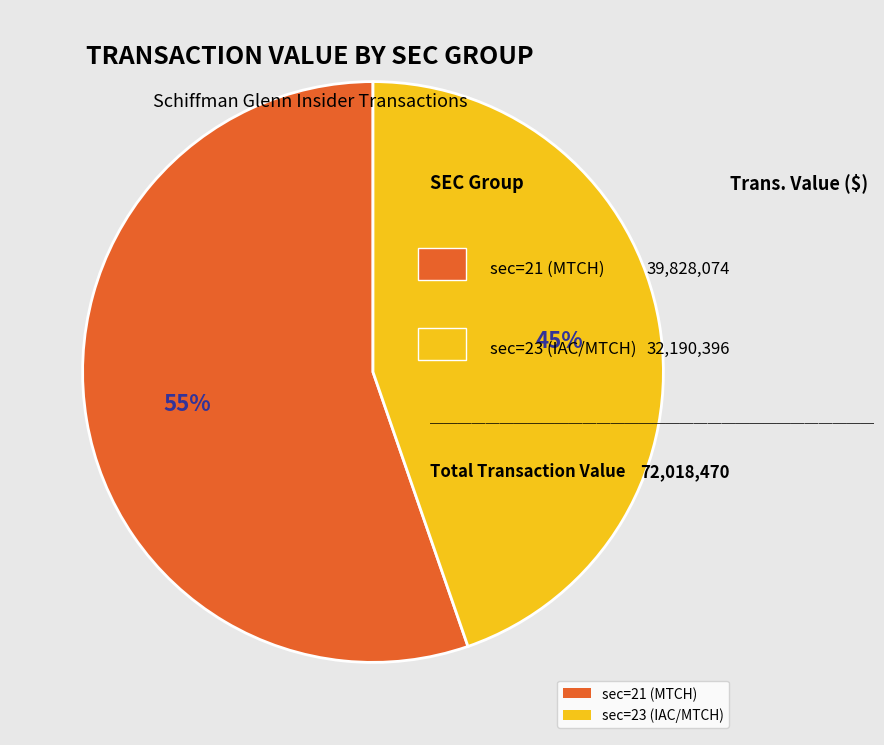

Approximately how many times larger is the value at sec=23 (IAC/MTCH) compared to sec=21 (MTCH)?

0.8